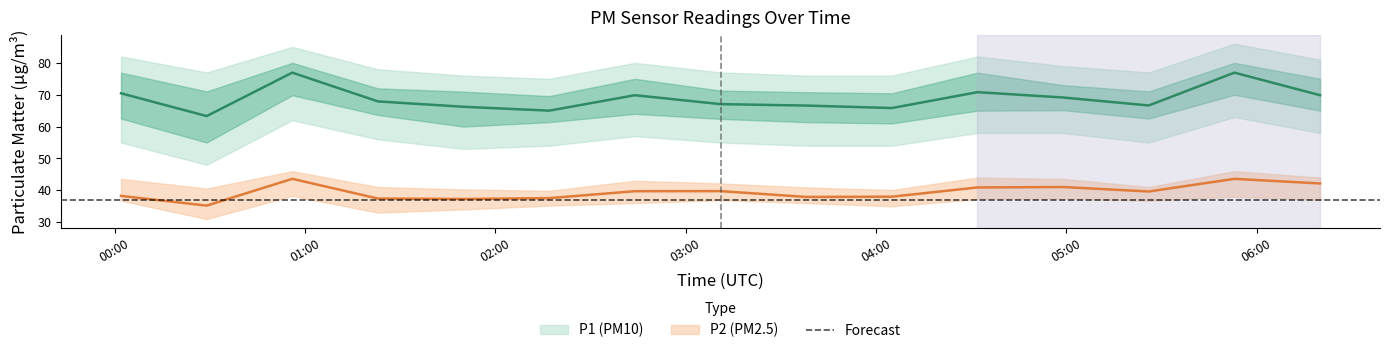

At which category does P1 reach its first local peak?

00:56